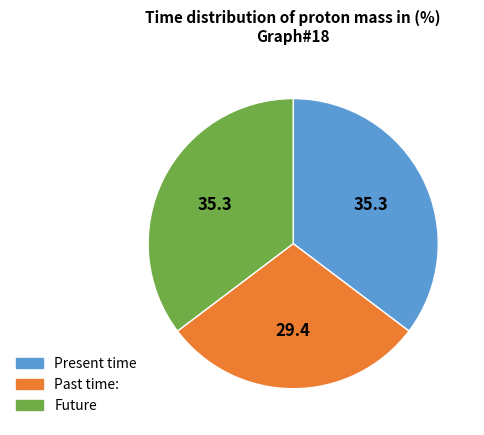

Is there any slice that represents more than half of the pie?

No